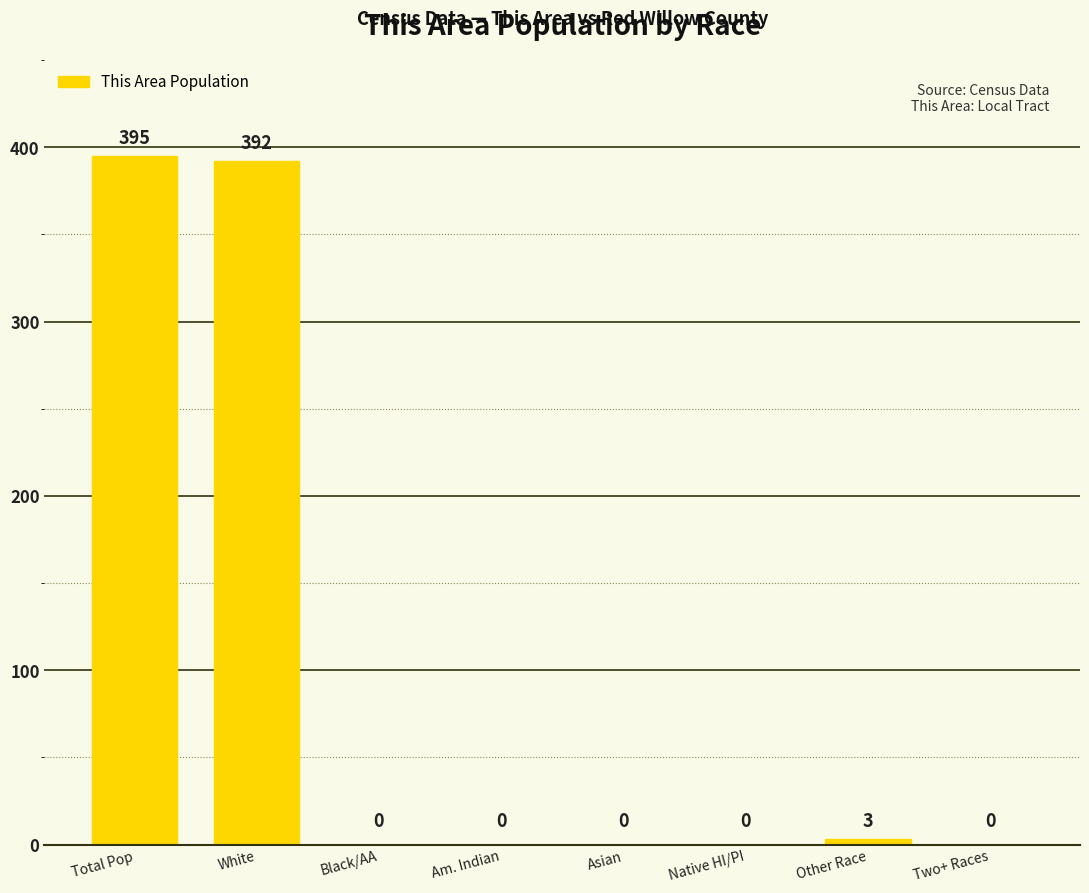

Reading left to right, transcribe all the data shown in this chart.

Total Pop=395	White=392	Black/AA=0	Am. Indian=0	Asian=0	Native HI/PI=0	Other Race=3	Two+ Races=0